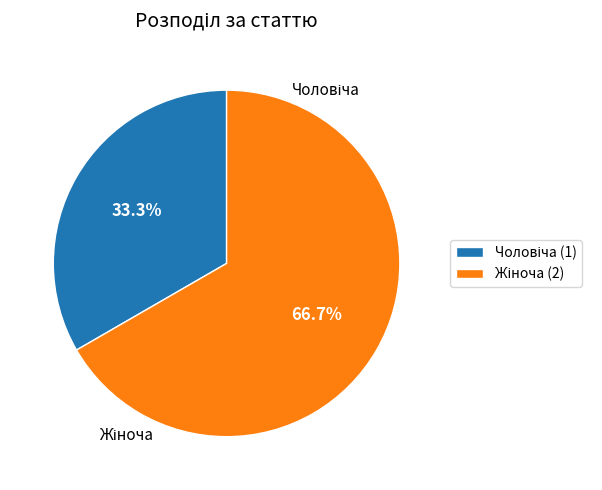

What percentage do Чоловіча and Жіноча together represent?

100.0%